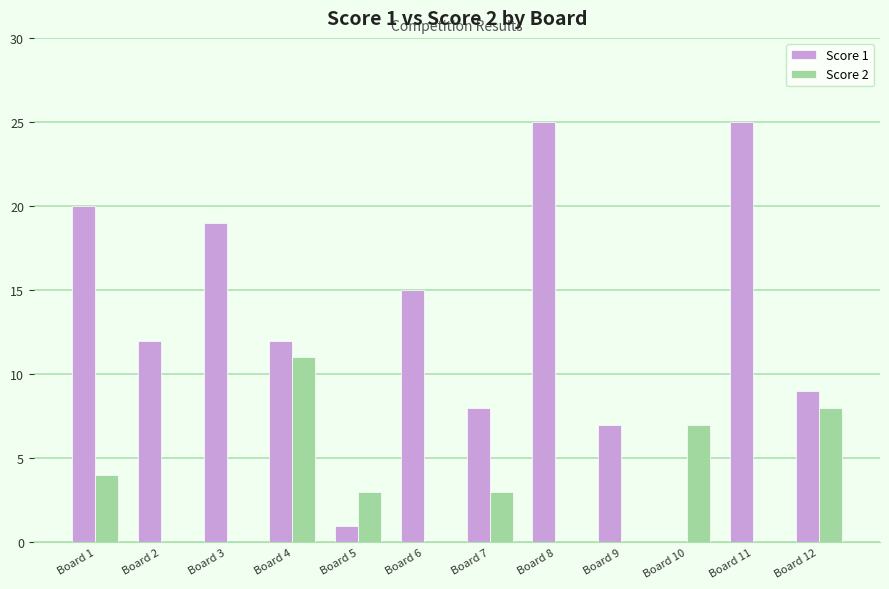

Which series changed the most between Board 1 and Board 3?

Score 2